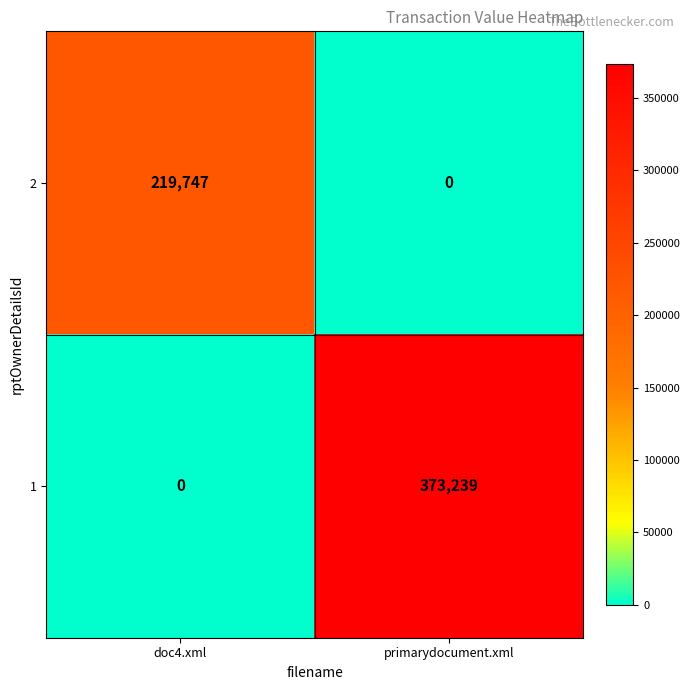

The 1 series shows 373239 at primarydocument.xml. True or false?

True